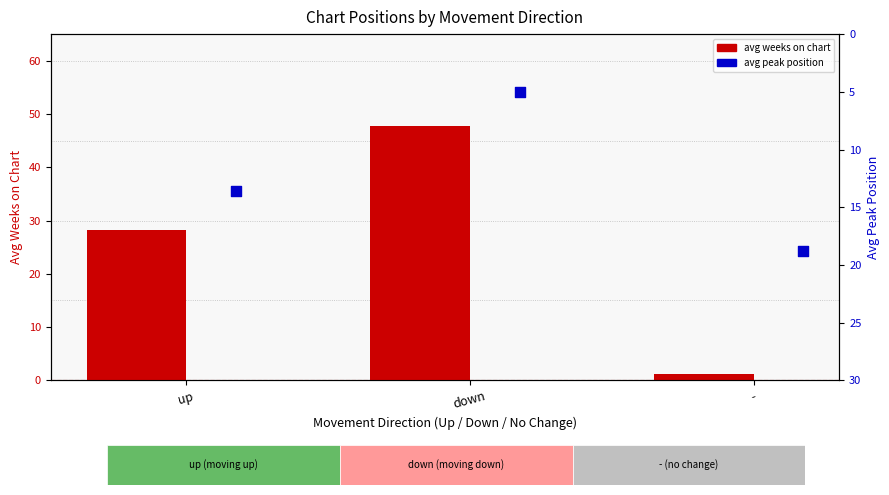

At which category is the sum across all series the highest?

down